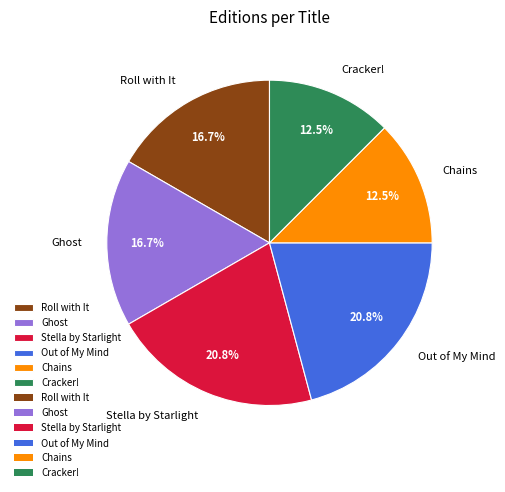

Which has a higher value, Ghost or Chains?

Ghost